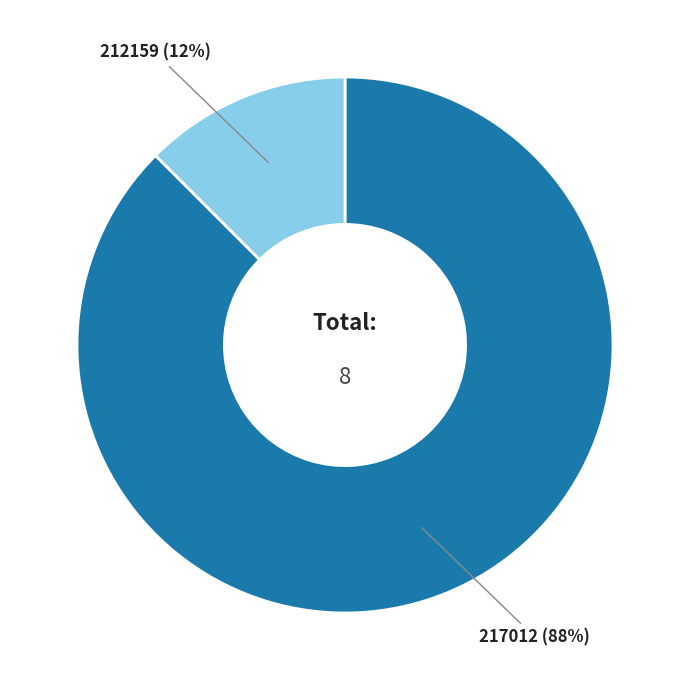

To the nearest percent, what is the average slice percentage?

50%